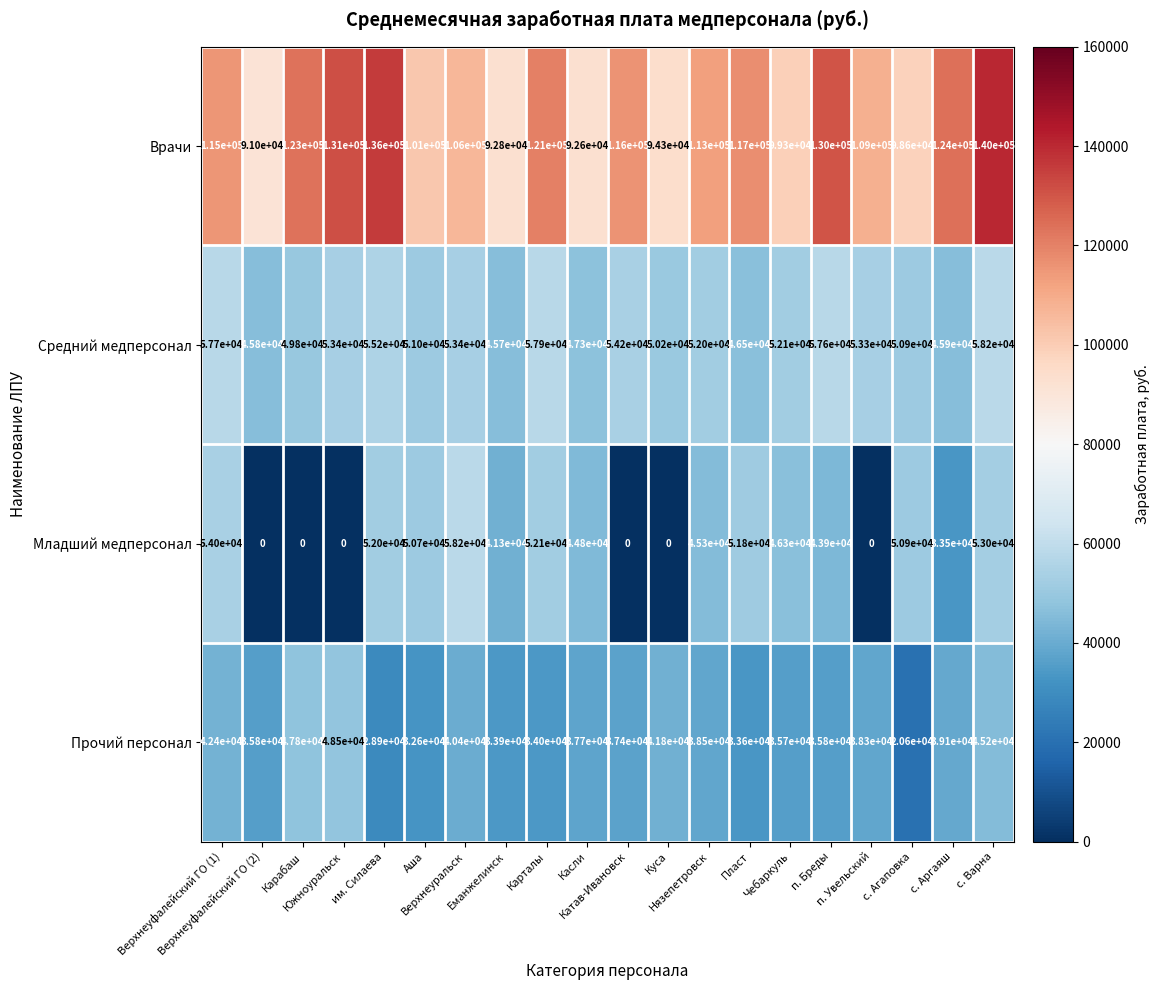

At how many categories does at least one series exceed 106477?

12